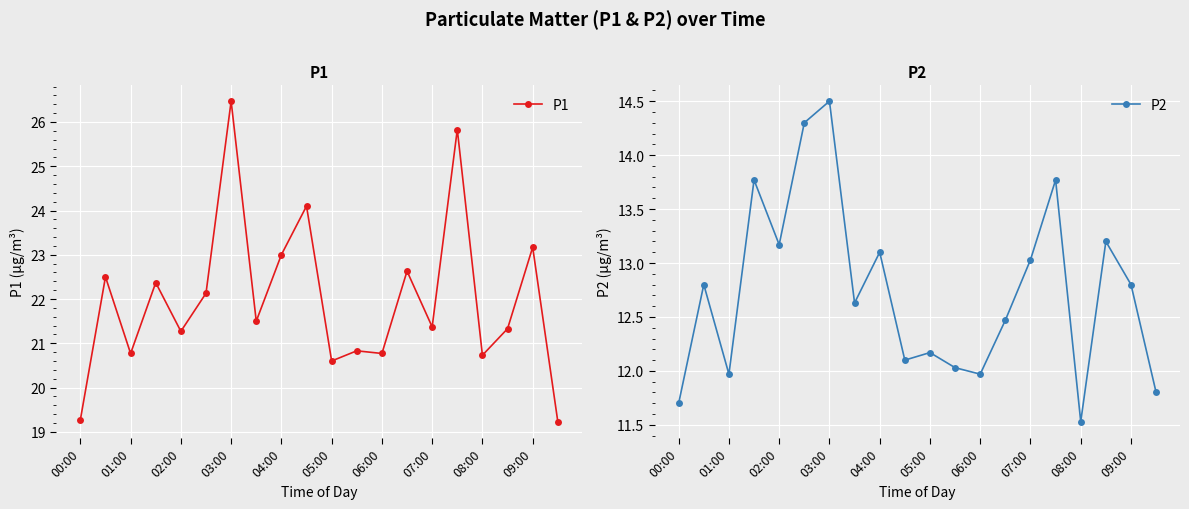

The value of P1 at 00:00 is 6.5. True or false?

False